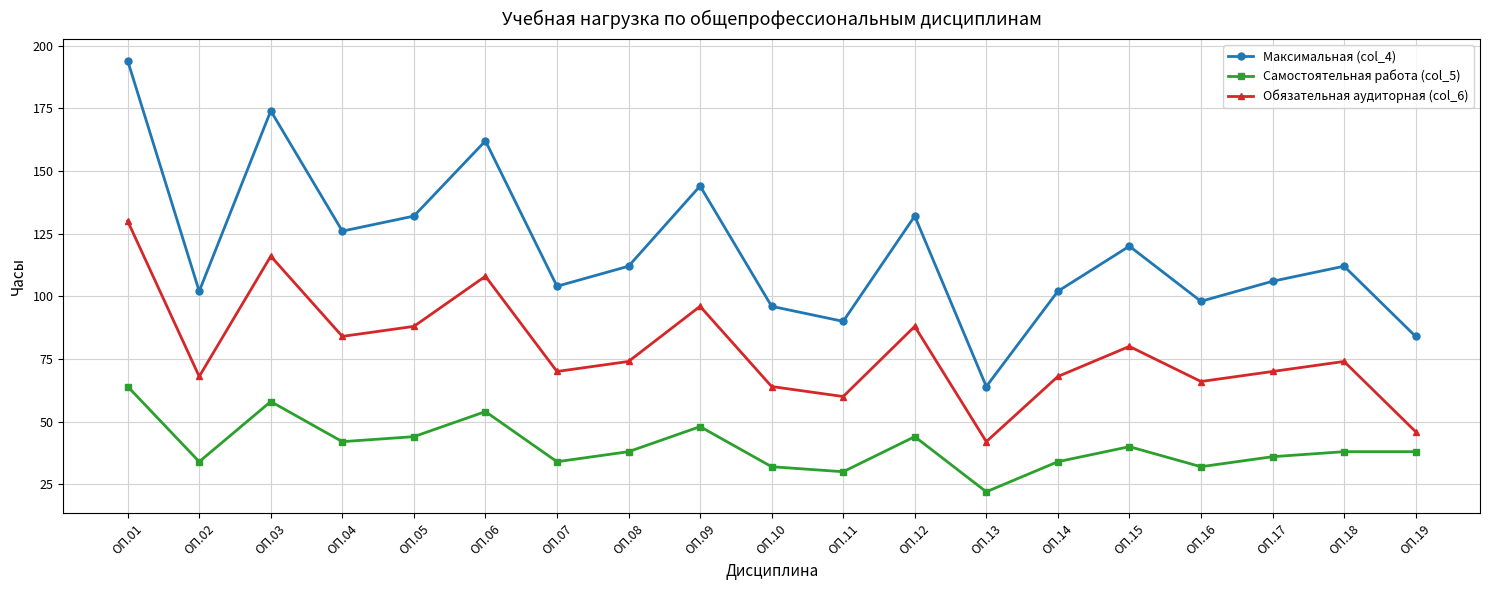

At ОП.16, list the series in order from largest to smallest.

Максимальная (col_4), Обязательная аудиторная (col_6), Самостоятельная работа (col_5)